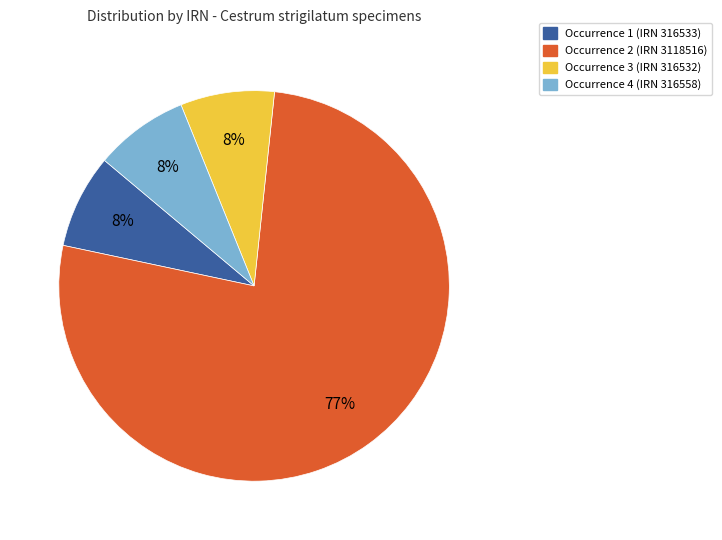

How many slices are in this pie chart?

4